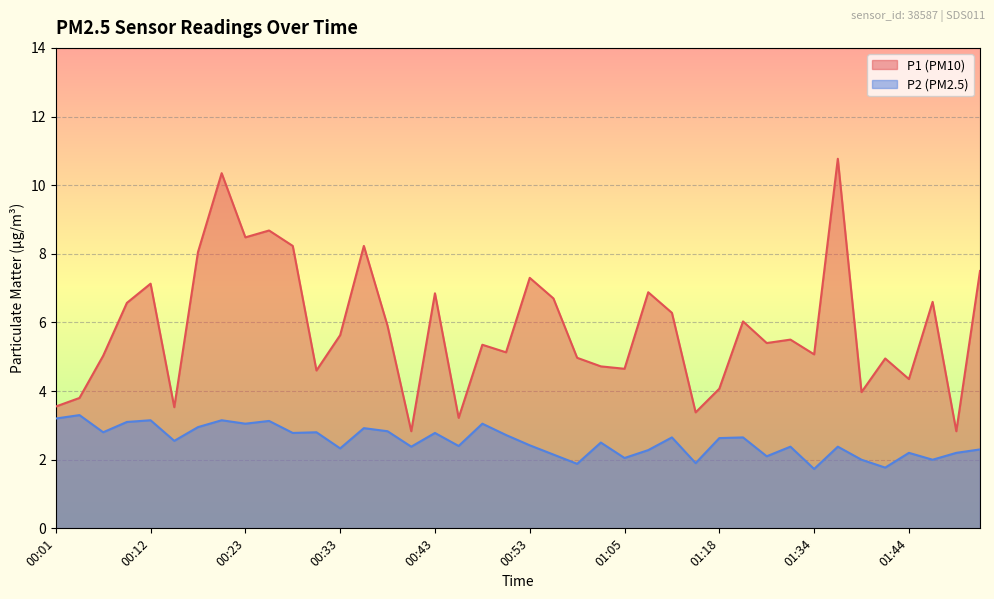

Rank the series by their maximum value, from lowest to highest.

P2, P1